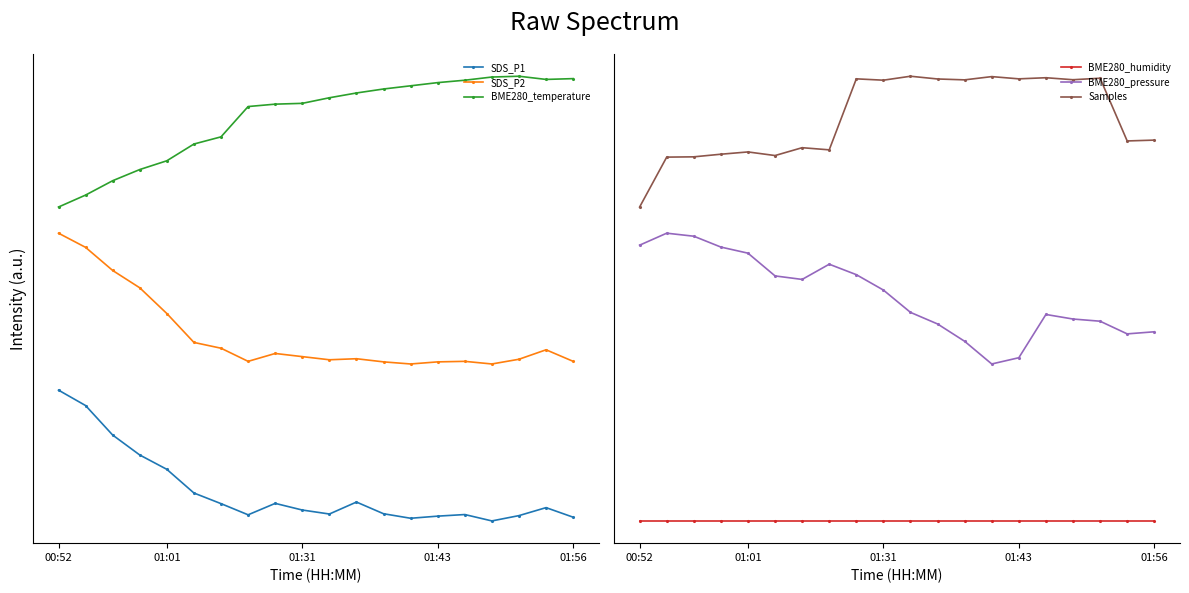

At which category does the chart reach its minimum across all series?

16